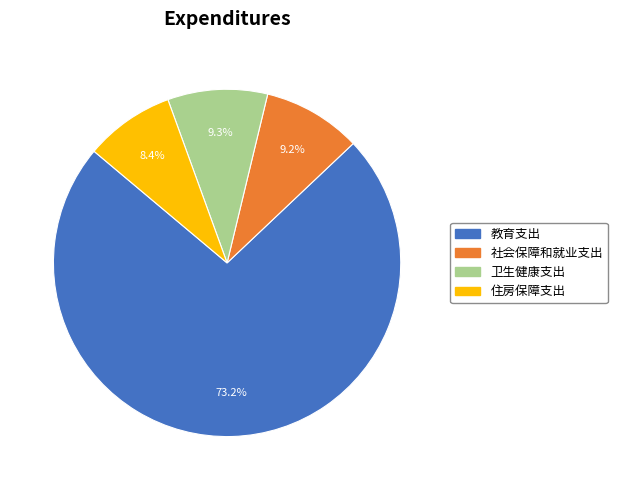

To the nearest percent, what is the combined percentage of 卫生健康支出 and 住房保障支出?

18%